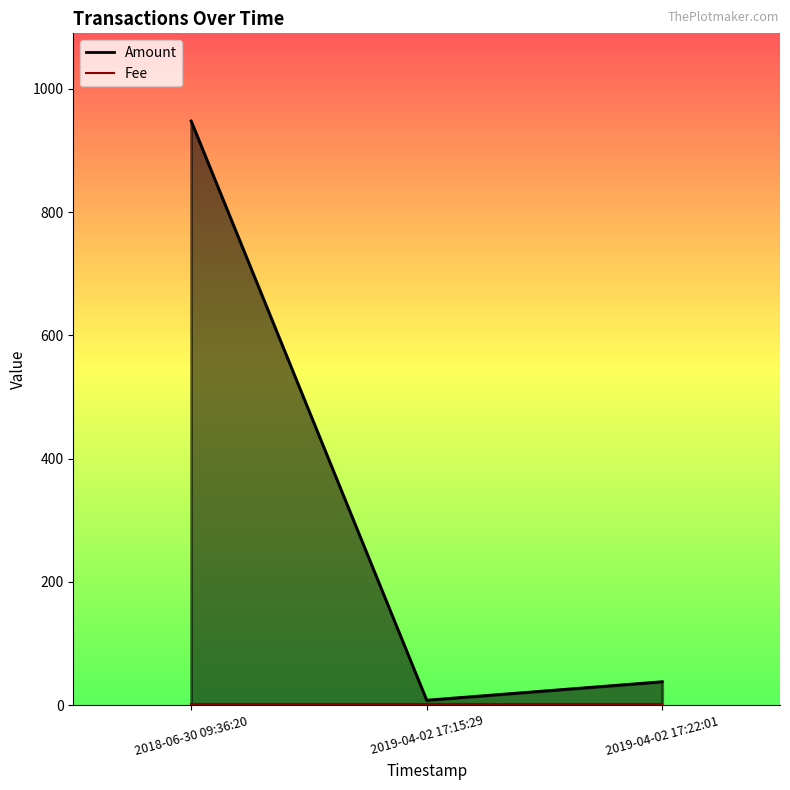

At which label does the data first exceed 38?

2018-06-30 09:36:20